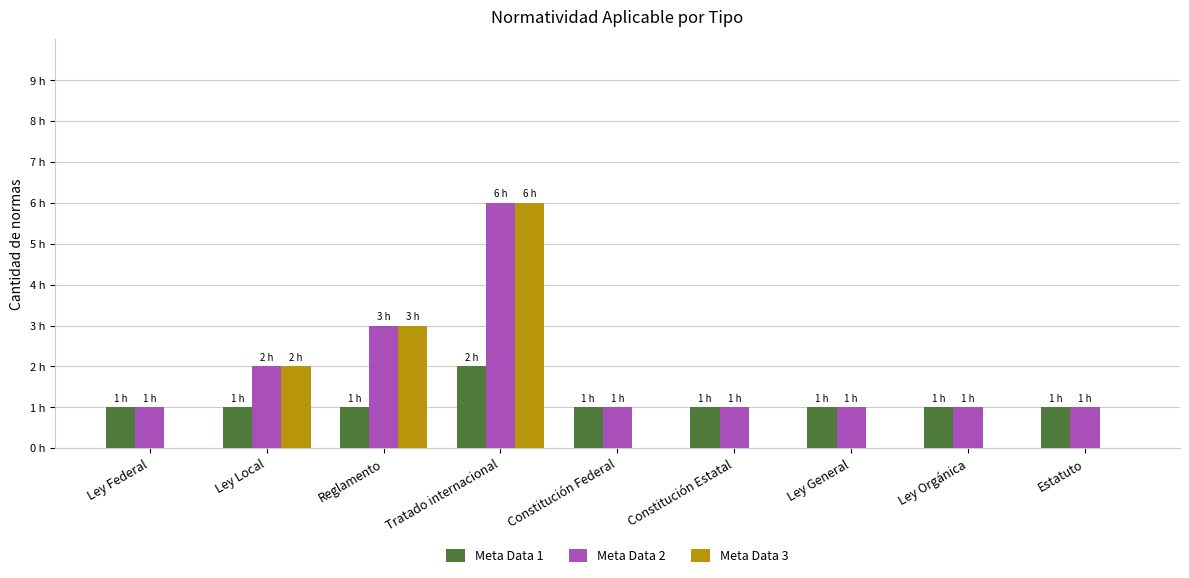

What is the total value across all series at Constitución Estatal?

2